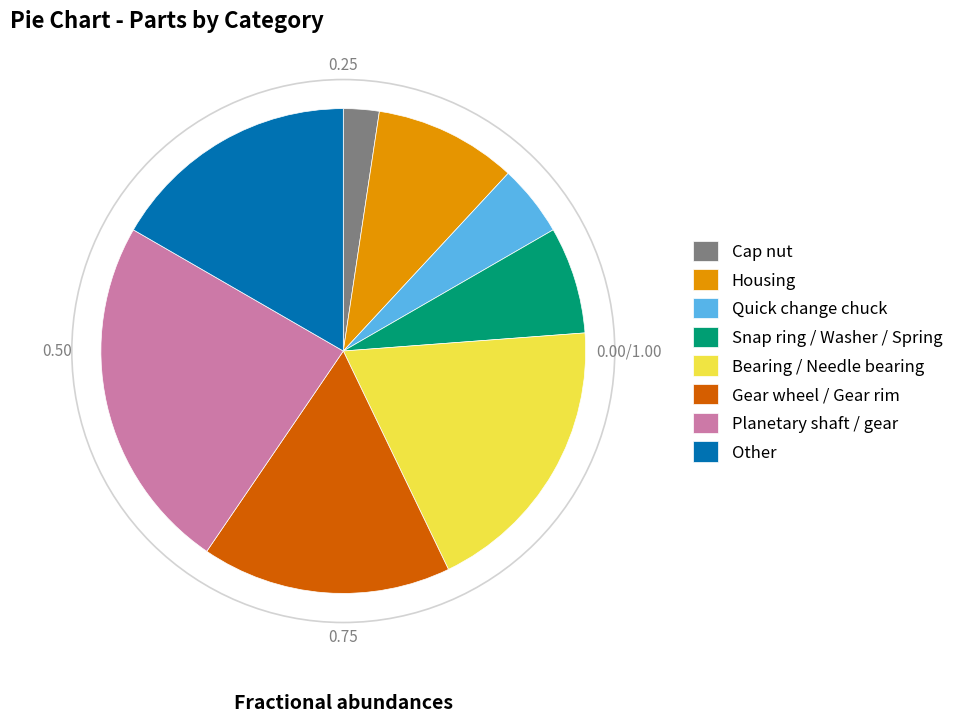

What is the ratio of the value at Snap ring / Washer / Spring to the value at Other?

0.4